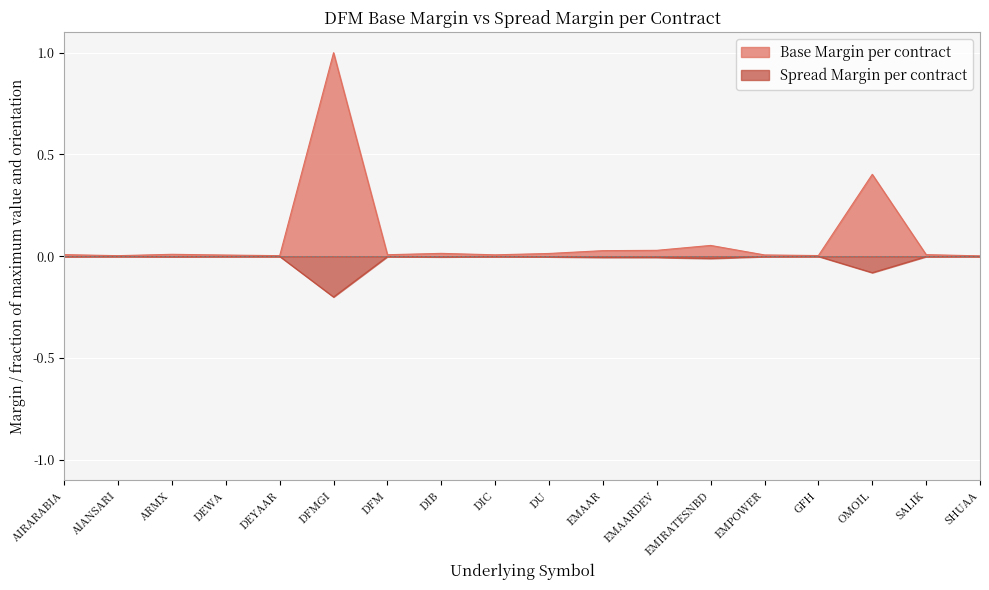

True or false: Base Margin per contract has more than 2 points higher than both neighbors.

True